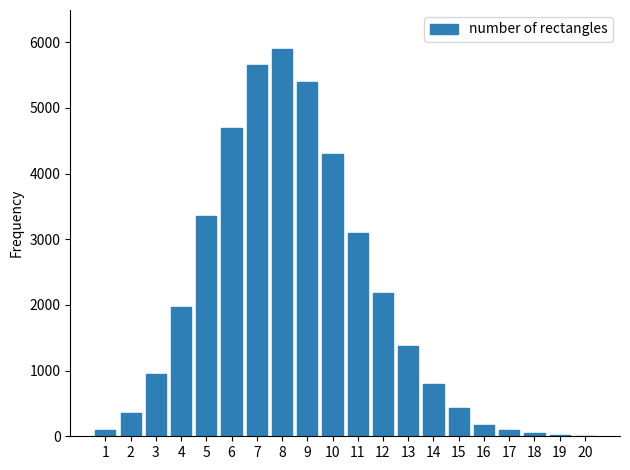

What is the maximum value shown in the chart?

5900